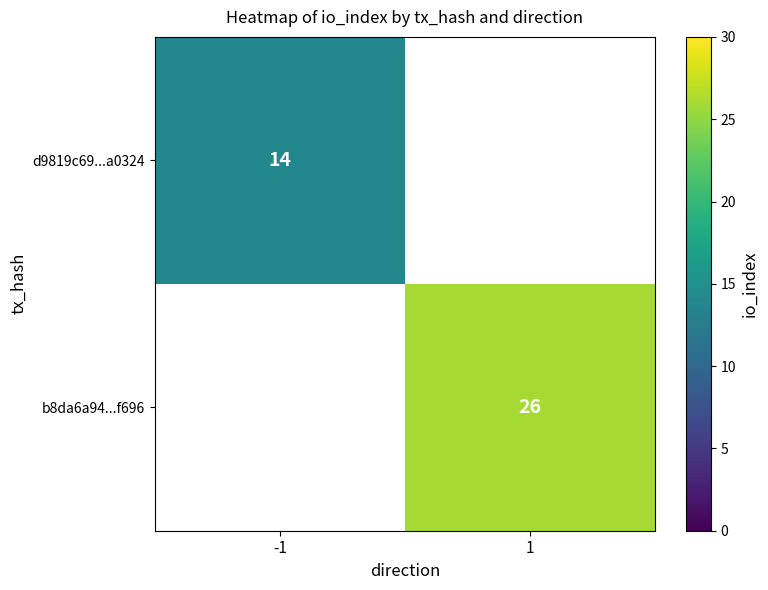

True or false: d9819c69...a0324 has a value of 14 at -1.

True